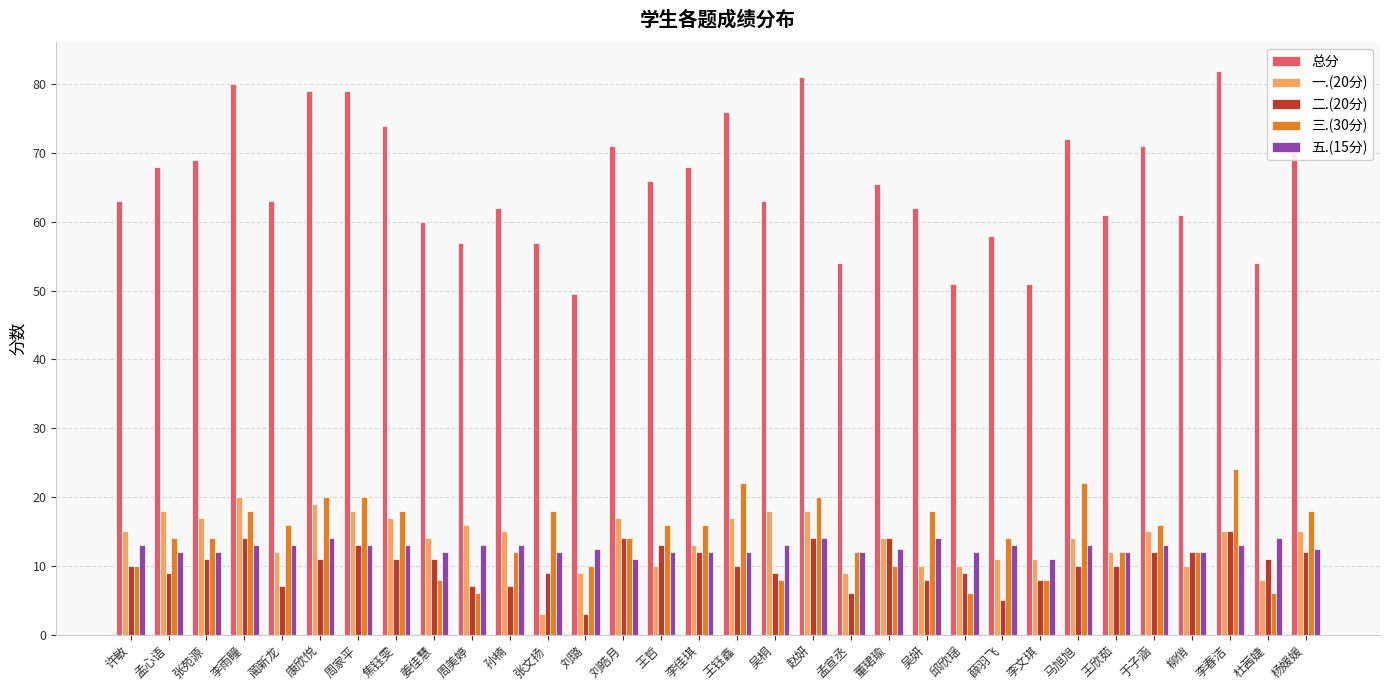

How many values in the 二.(20分) series are below 11?

16